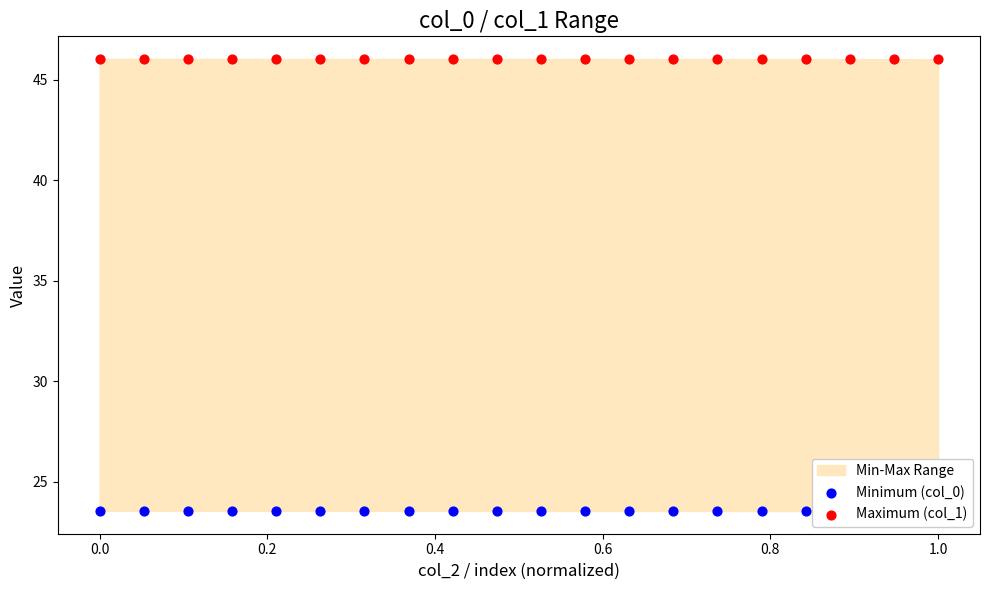

Which series has the largest Y range (max minus min)?

Minimum (col_0)